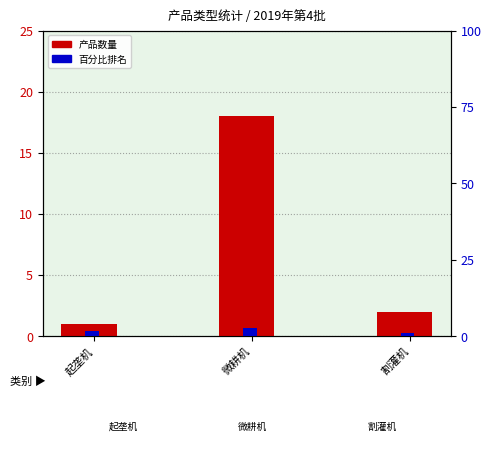

Is it true that 产品数量 equals 1.0 at 起垄机?

True